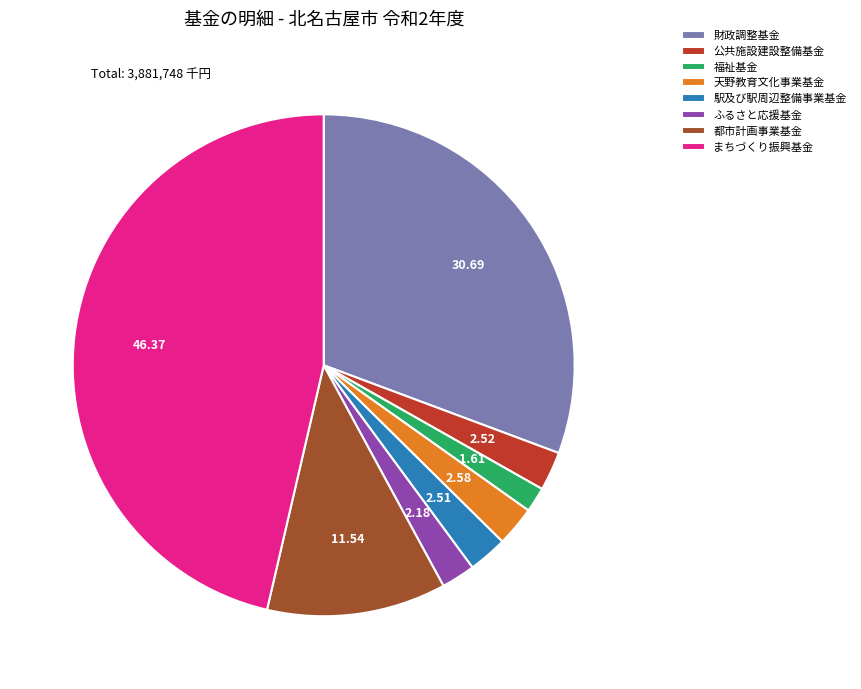

Is 財政調整基金 the majority of the pie?

No